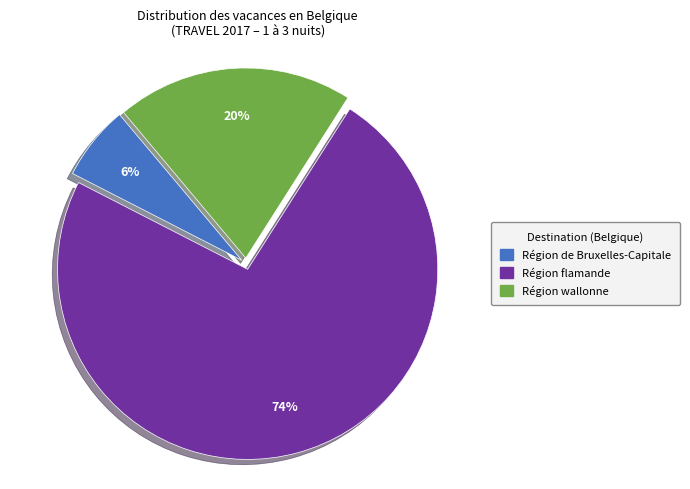

Is the sum of Région flamande and Région de Bruxelles-Capitale greater than half?

Yes